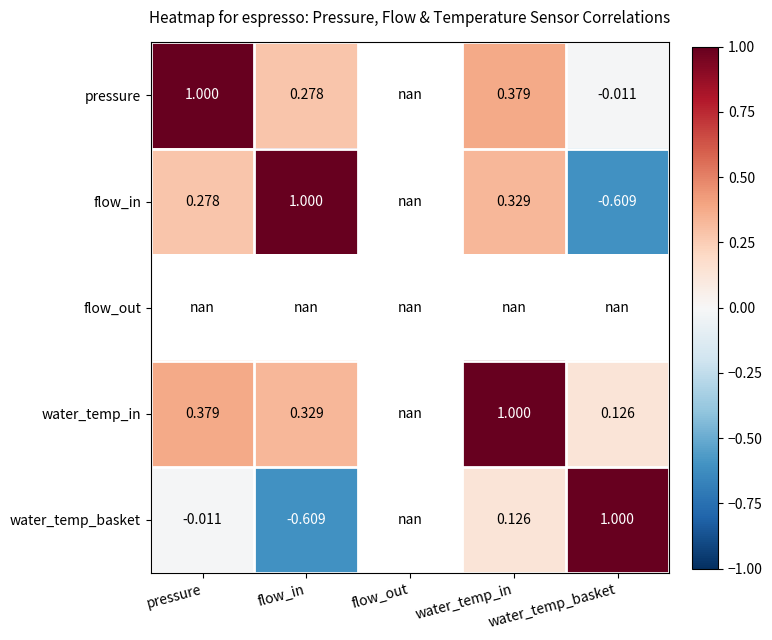

What is the smallest value displayed?

-0.6